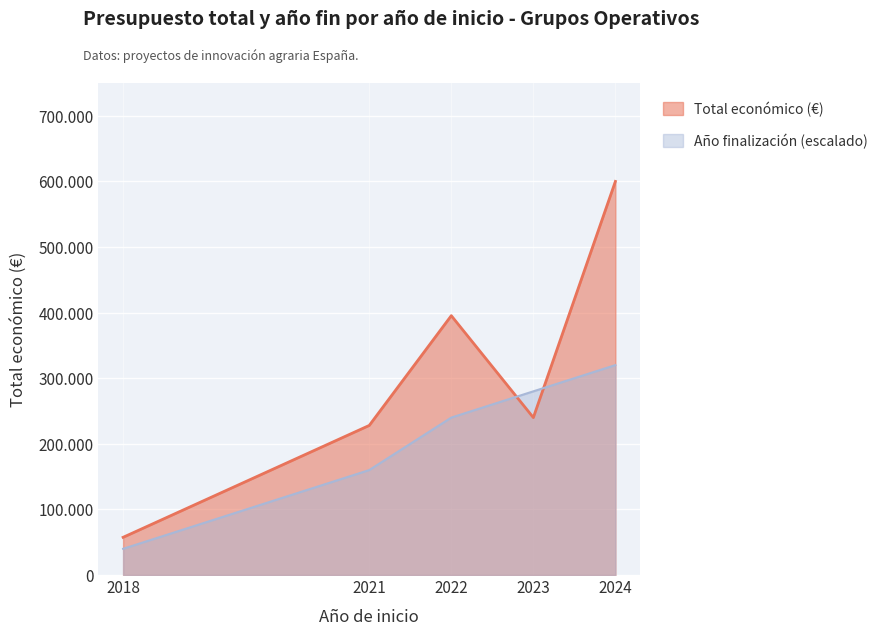

What is the value of the Total económico (€) point at the 3rd from the left?

395340